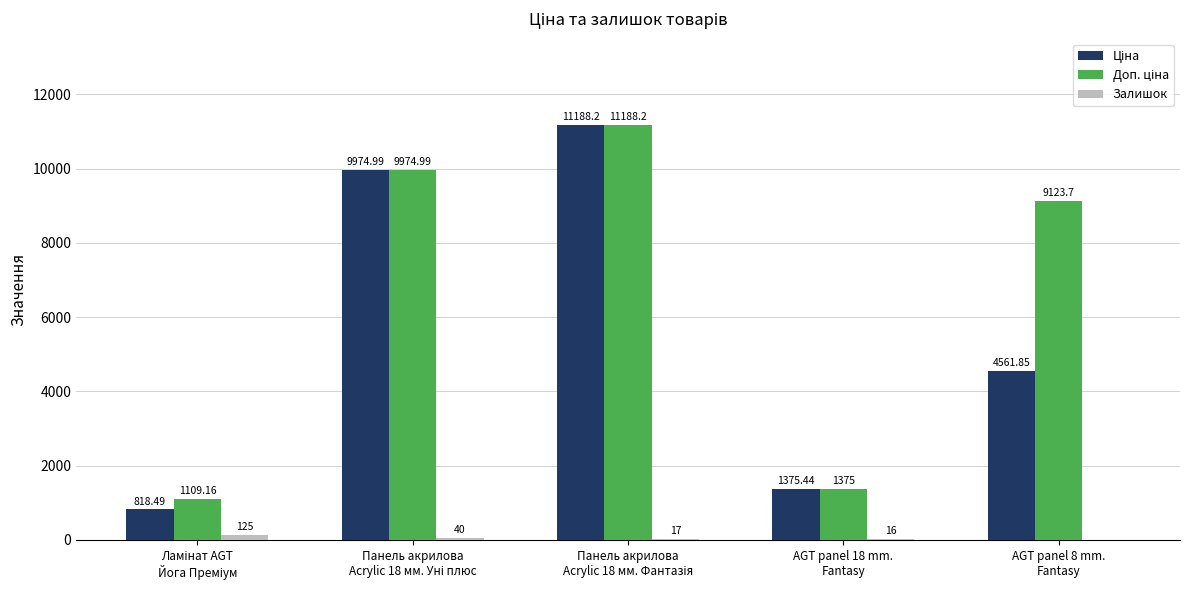

What is the maximum value for Залишок?

125.0